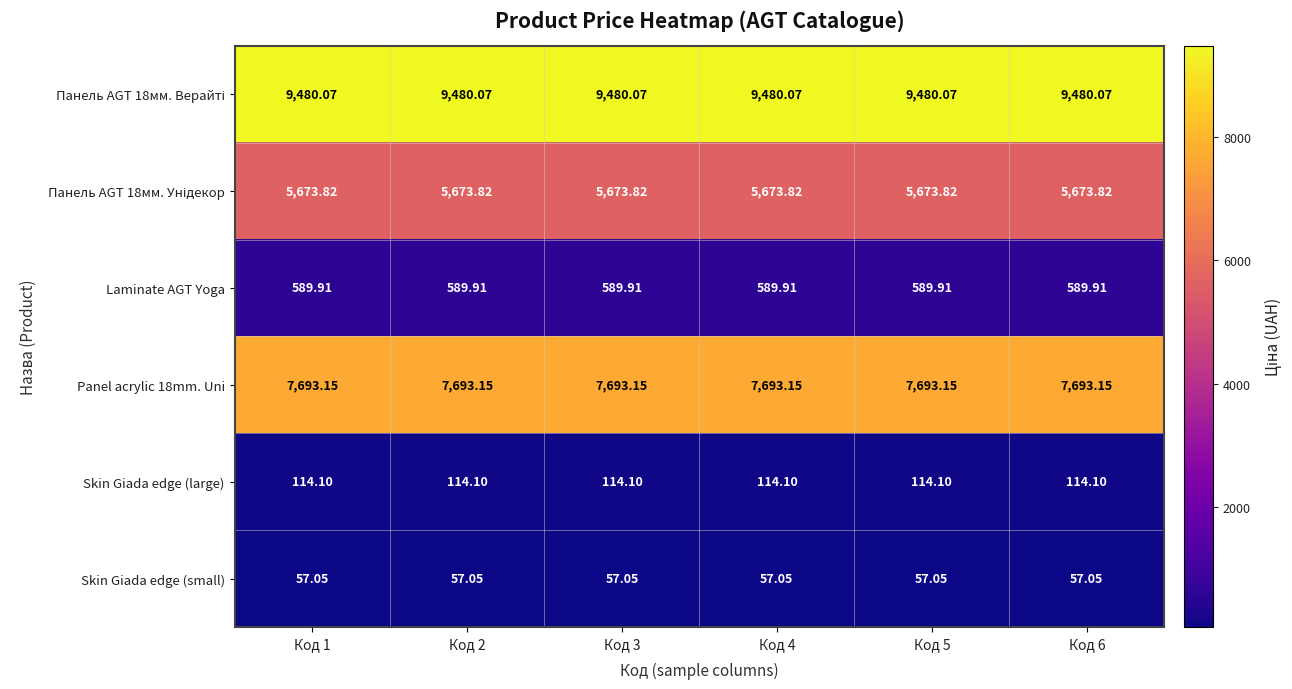

Is the value of Panel acrylic 18mm. Uni at Код 1 greater than the value of Laminate AGT Yoga at Код 3?

Yes